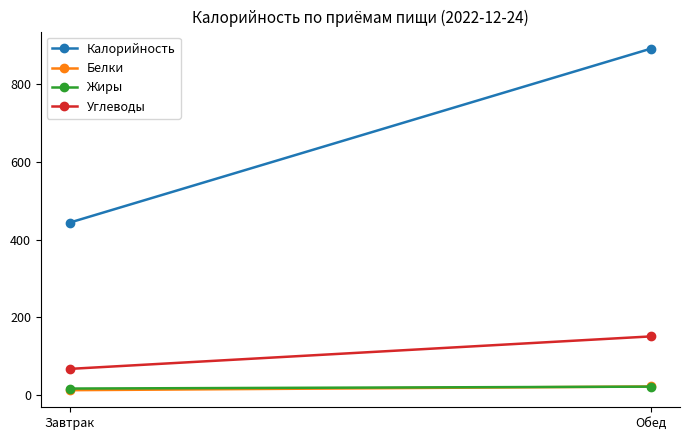

How many data points in Жиры are above 21?

1